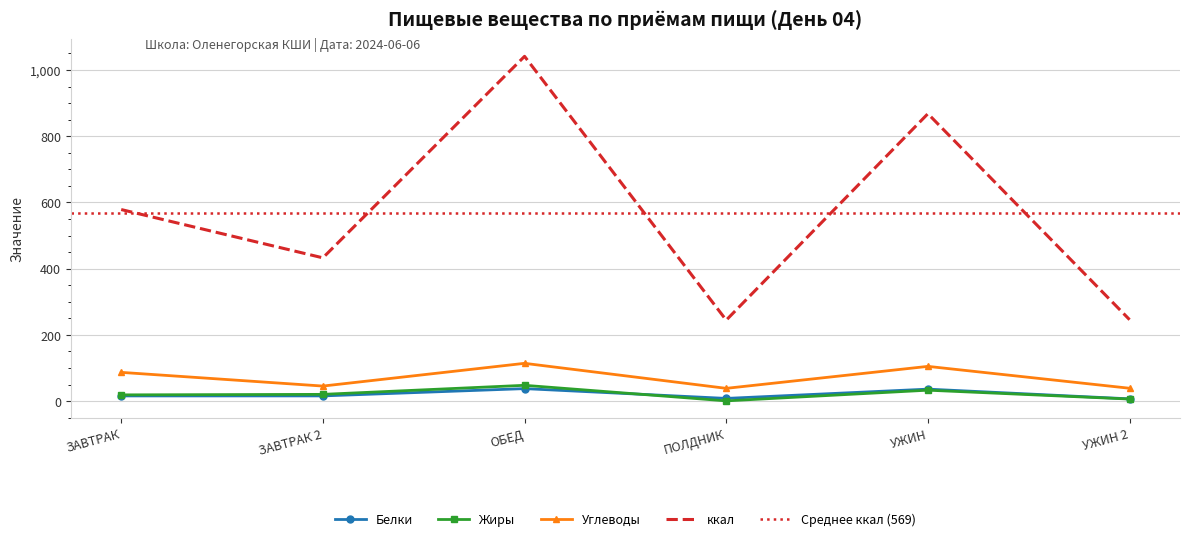

How many values in the ккал series exceed 578?

3